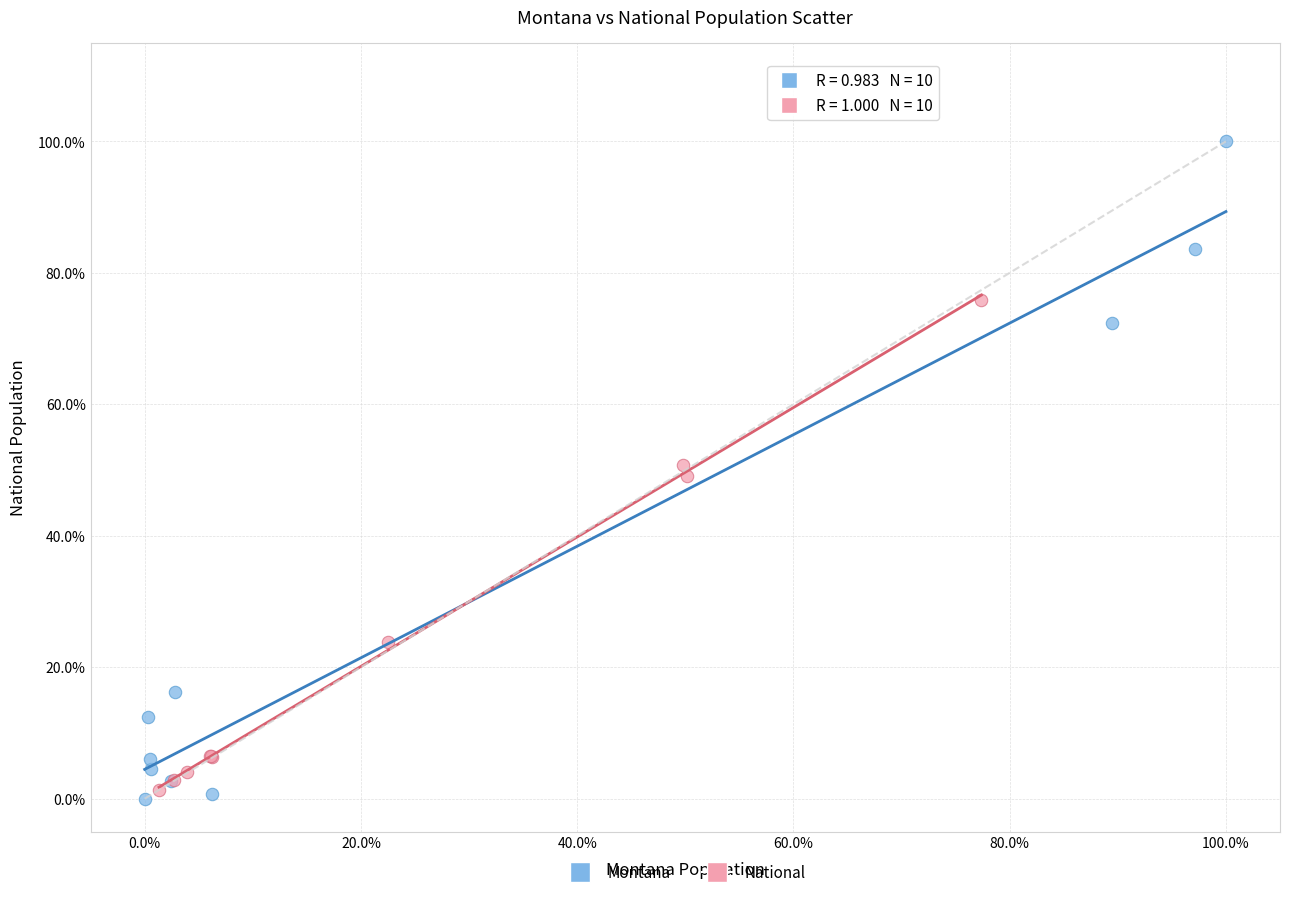

What are all the series names shown in the legend?

Montana, National